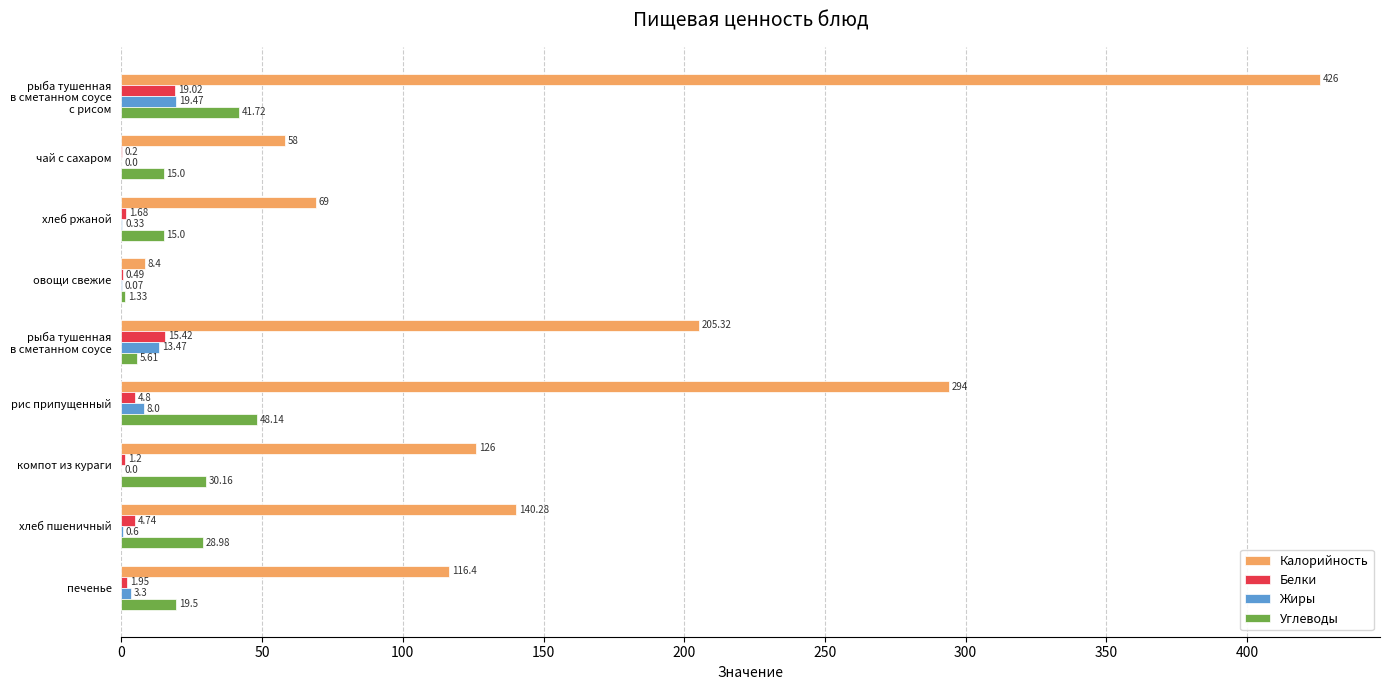

How many data points does each series have?

9